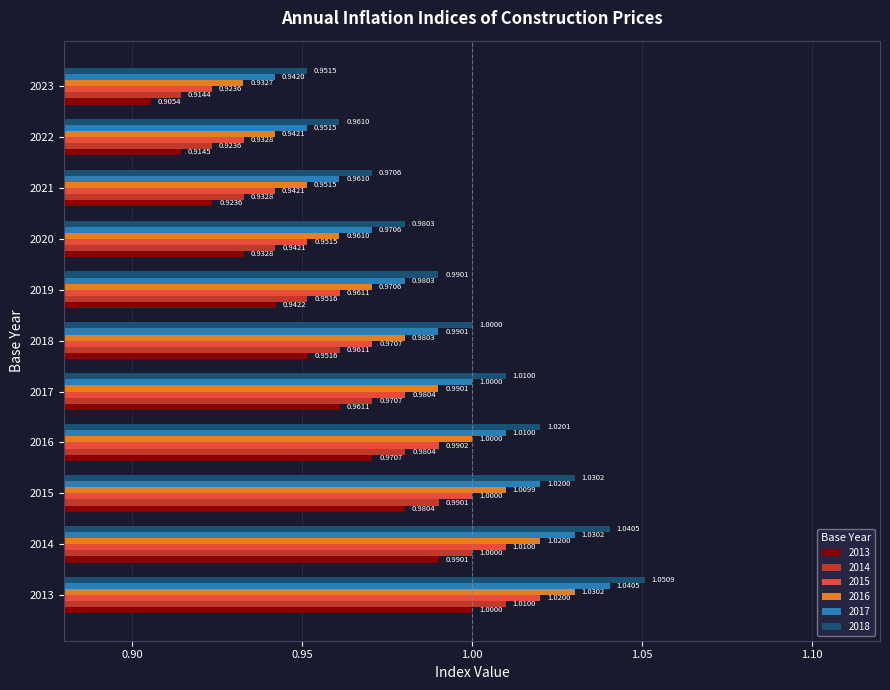

Rank the series by their maximum value, from lowest to highest.

2013, 2014, 2015, 2016, 2017, 2018